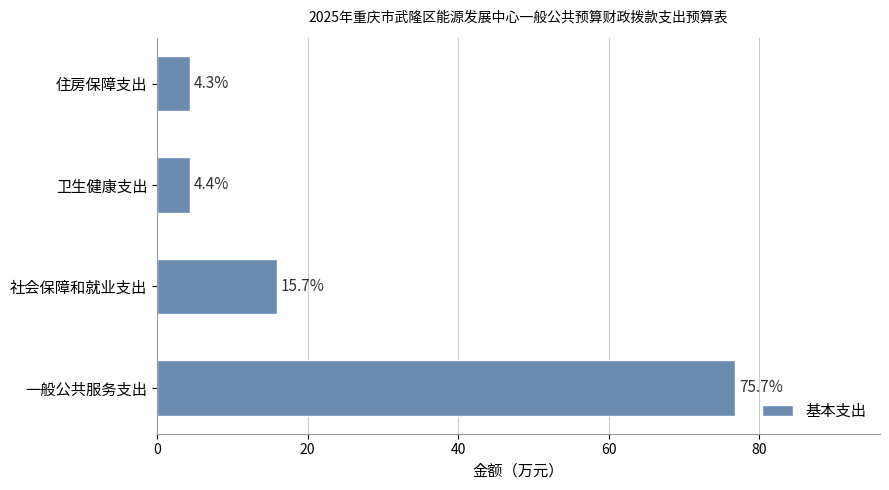

Reading bottom to top, what are all the values shown in this chart?

76.8	15.9	4.4	4.3